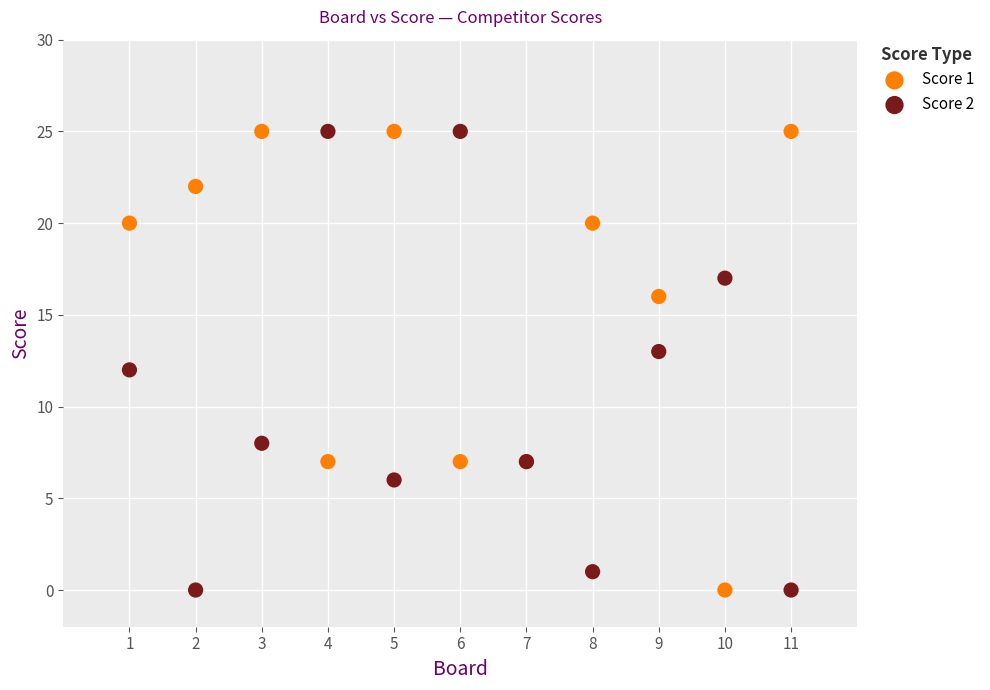

What are all the series names shown in the legend?

Score 1, Score 2